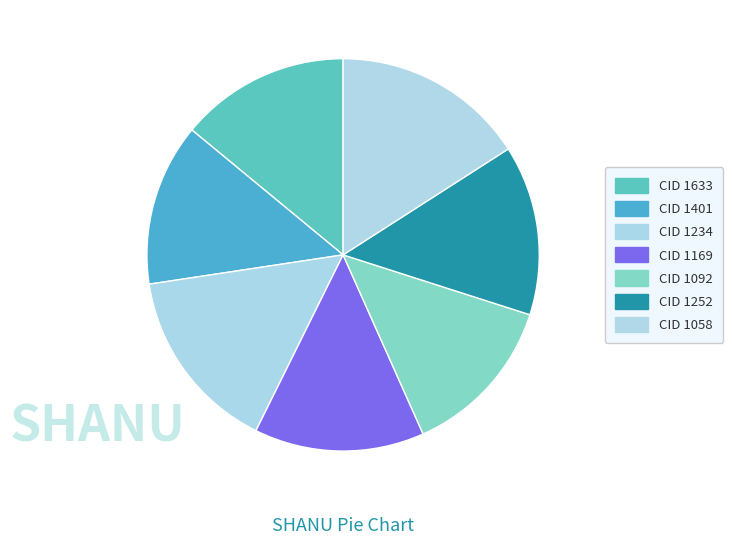

How many slices are in this pie chart?

7